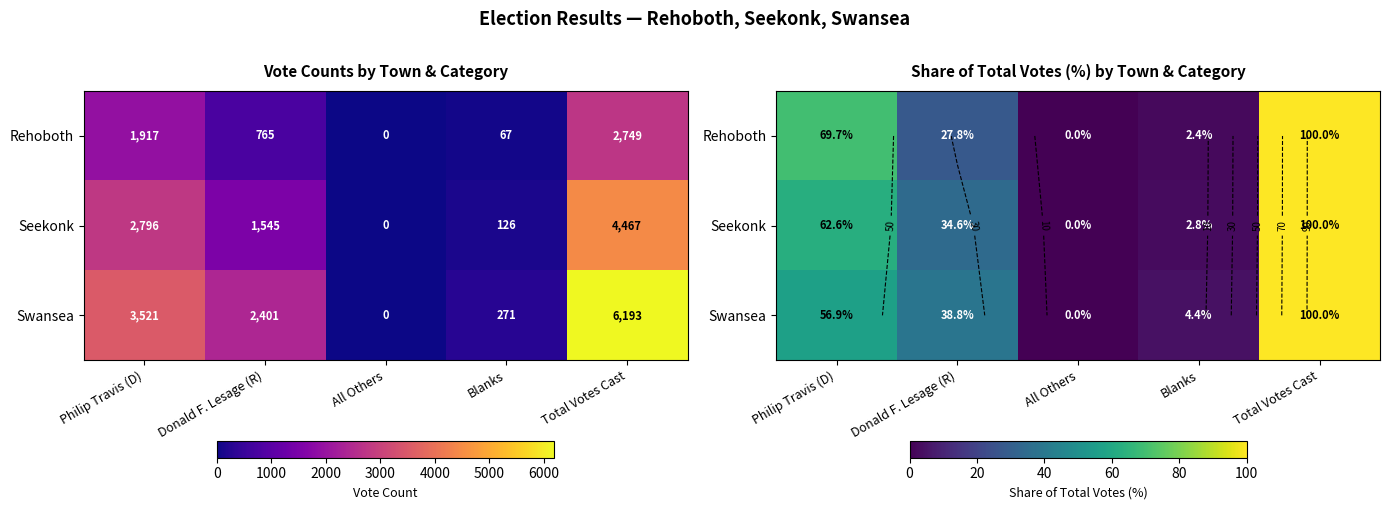

What is the difference between the Rehoboth values at Blanks and Donald F. Lesage (R)?

25.4